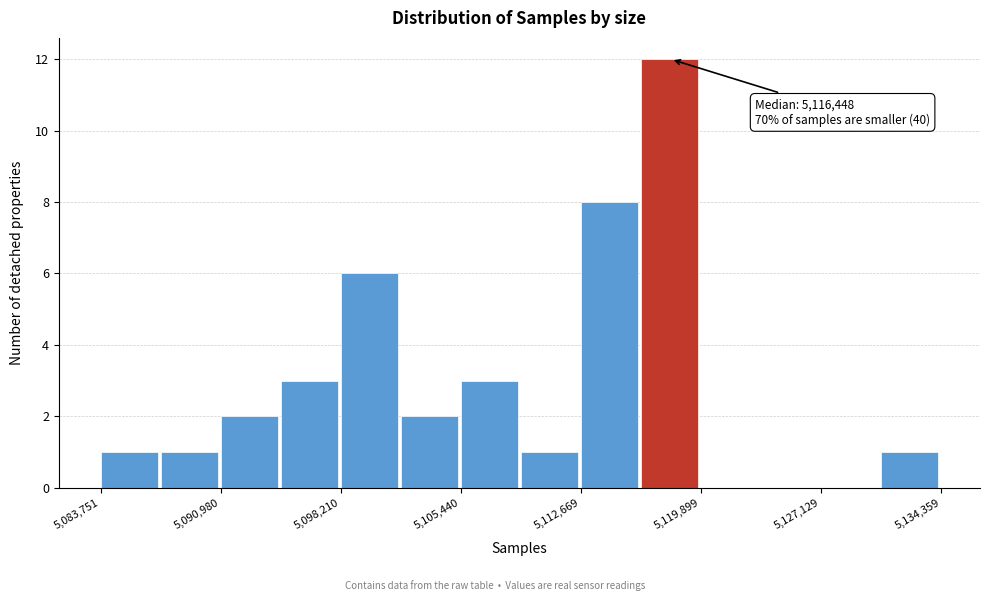

Around what value on the x-axis is the tallest bar? Give the approximate position of its centre, as read against the axis.

5118000